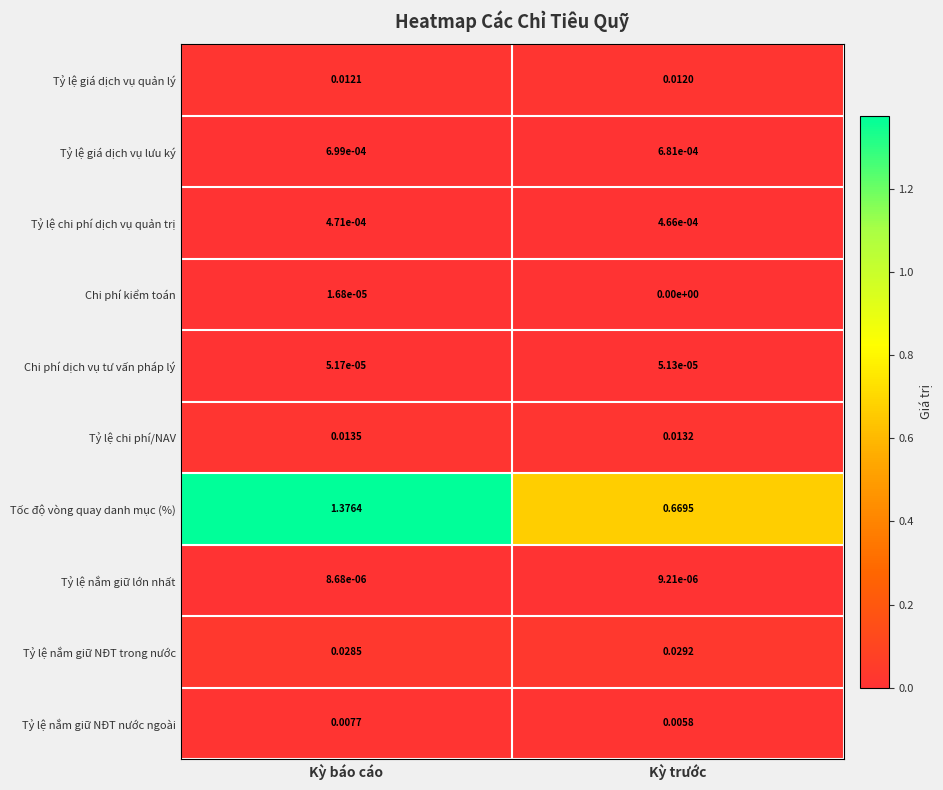

Which category has the highest value in the Chi phí dịch vụ tư vấn pháp lý series?

Kỳ báo cáo